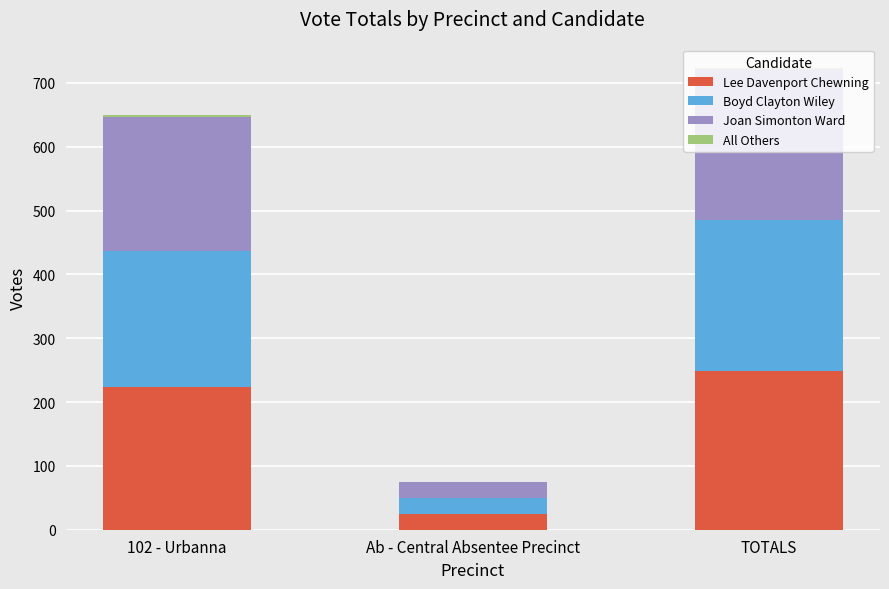

At which label does Lee Davenport Chewning reach its peak?

TOTALS